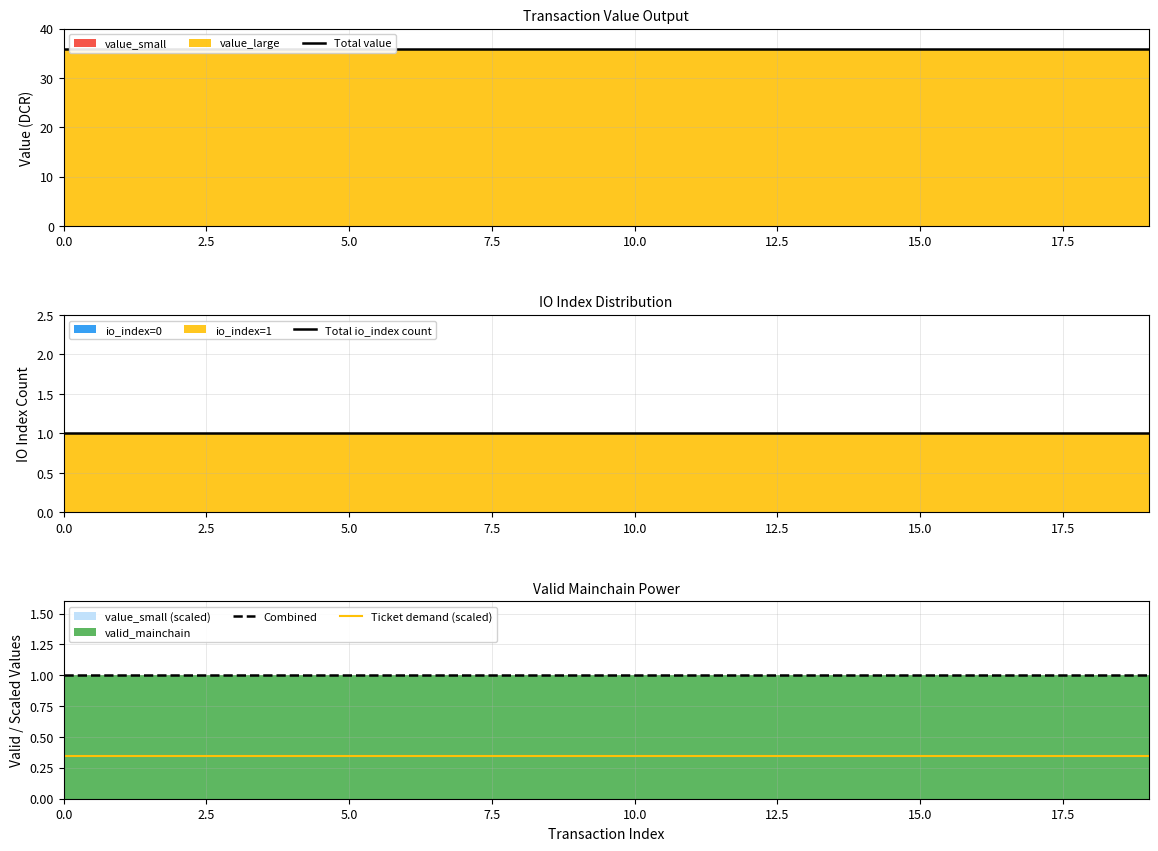

True or false: Combined and Ticket demand (scaled) intersect in this chart.

False